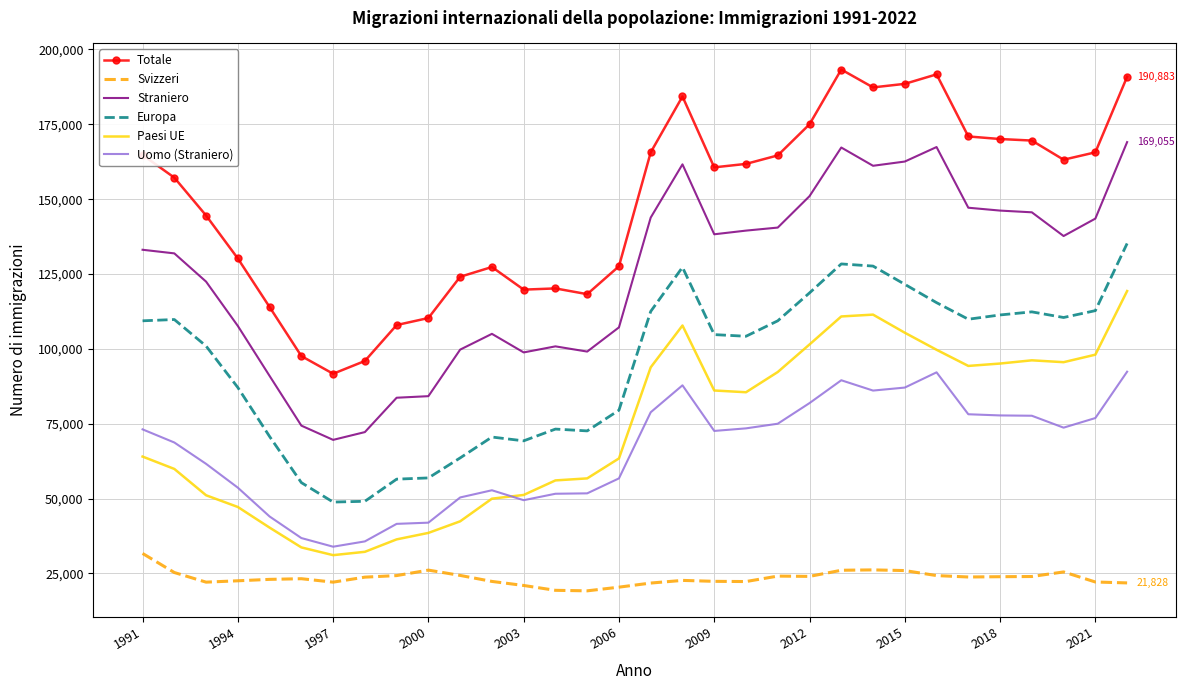

What are all the series names shown in the legend?

Totale, Svizzeri, Straniero, Europa, Paesi UE, Uomo (Straniero)